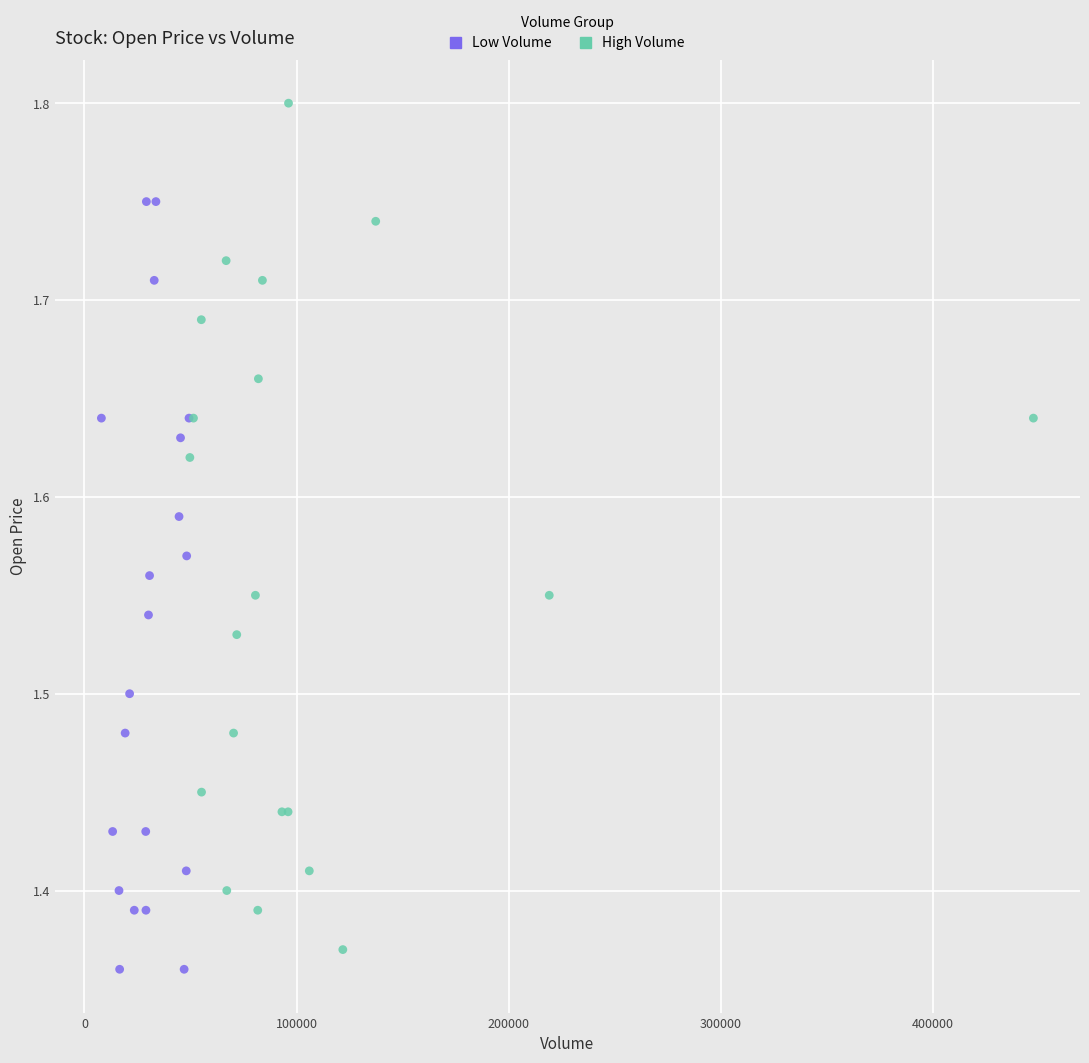

Which series contains the highest Y value?

High Volume